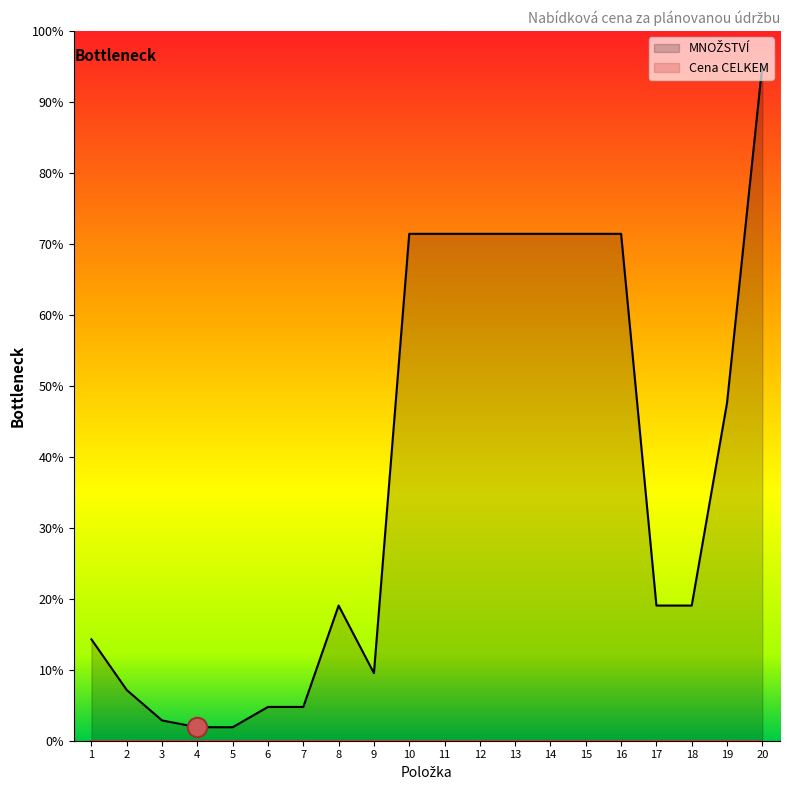

Reading right to left, transcribe all the data shown in this chart.

20=200	19=100	18=40	17=40	16=150	15=150	14=150	13=150	12=150	11=150	10=150	9=20	8=40	7=10	6=10	5=4	4=4	3=6	2=15	1=30